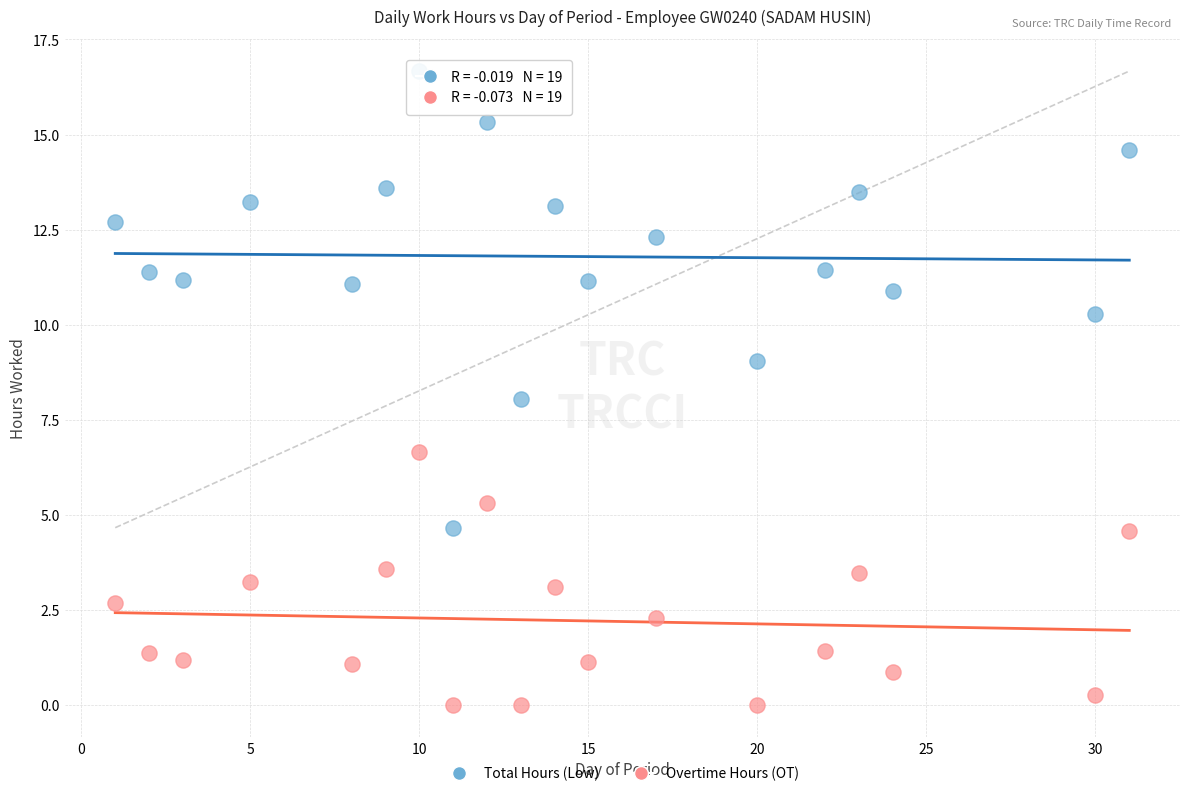

Across all data points, what is the range of X values (max minus min)?

30.0